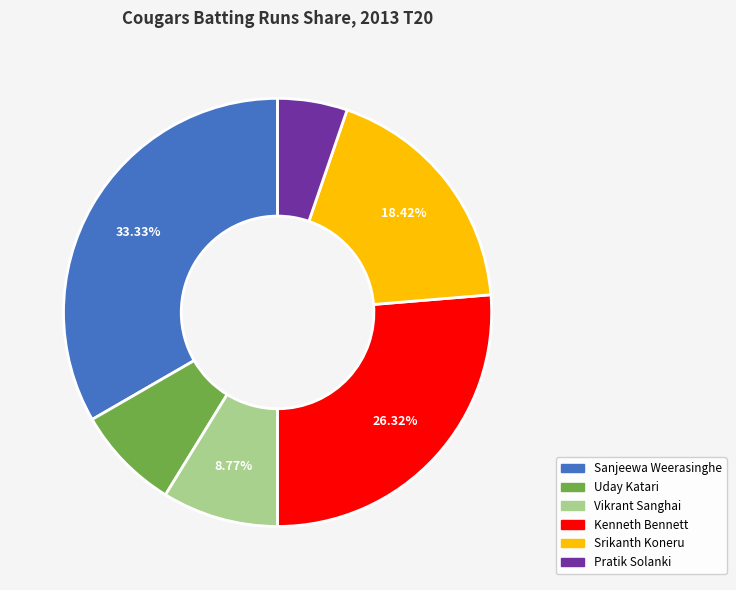

What is the smallest slice in the pie chart?

Pratik Solanki